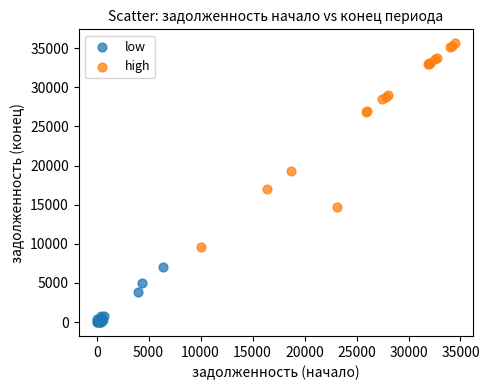

What are all the series names shown in the legend?

low, high